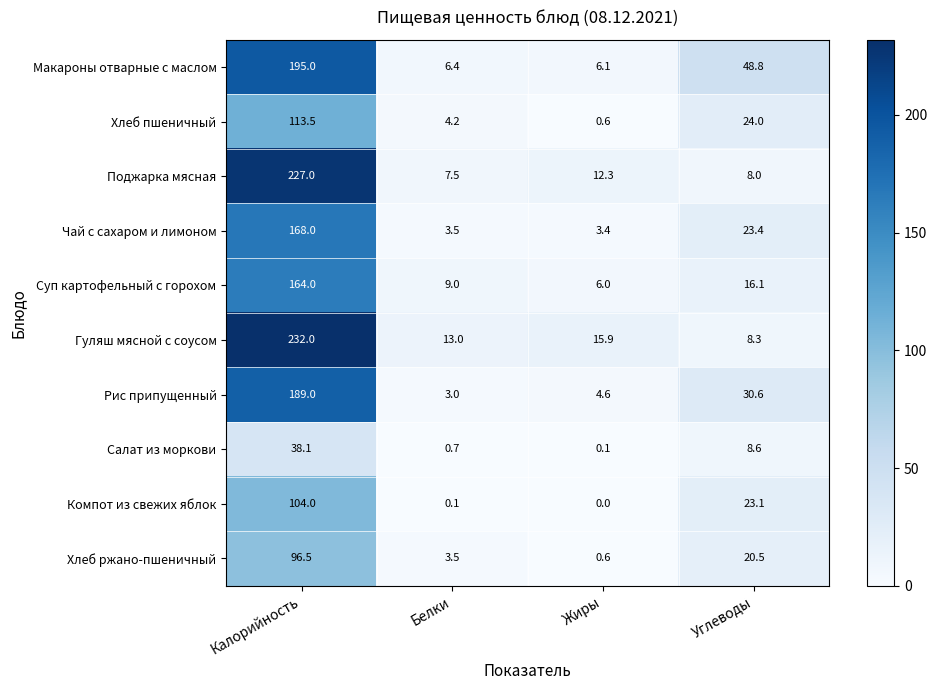

What is the maximum value shown in the chart?

232.0